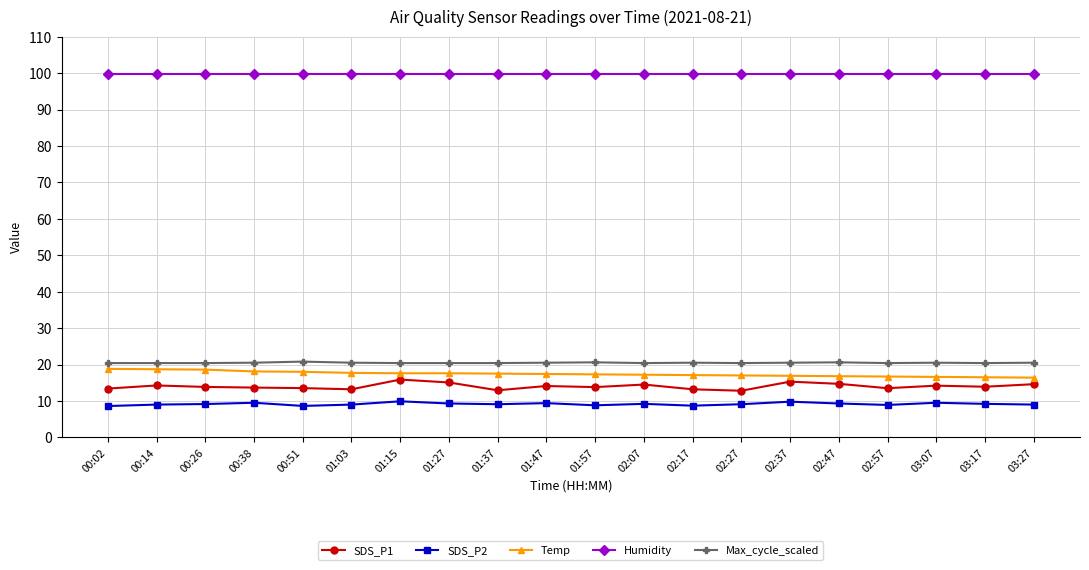

True or false: SDS_P2 and Max_cycle_scaled cross at least once.

False